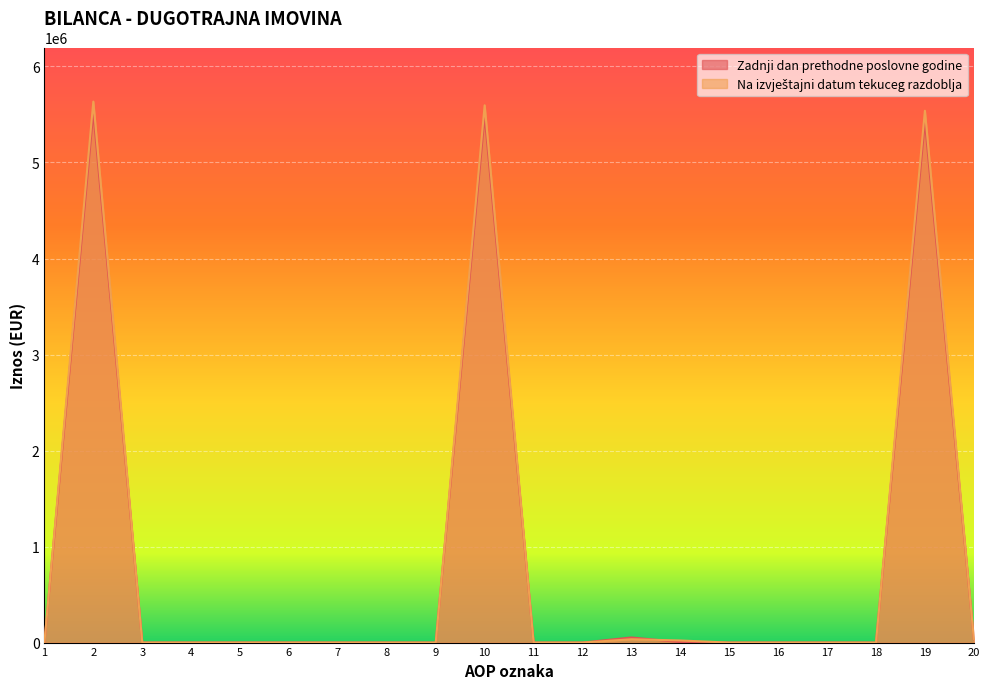

What is the highest value of the Zadnji dan prethodne poslovne godine series?

5520840